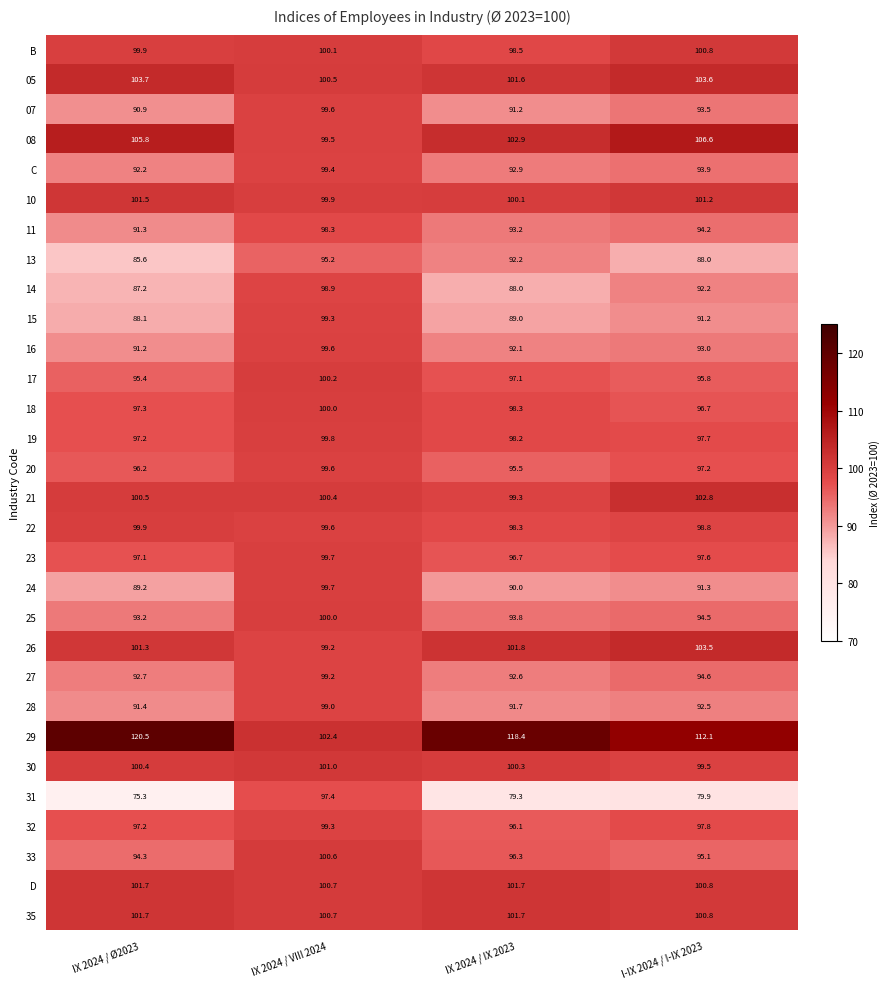

What is the greatest value displayed?

120.5